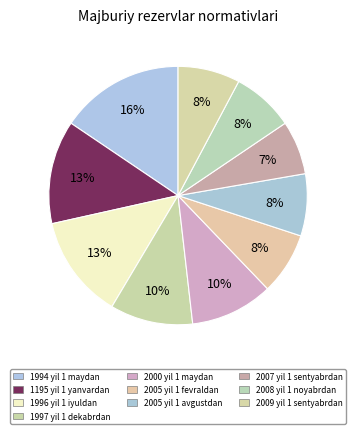

What percentage is the 2005 yil 1 avgustdan slice, to the nearest percent?

8%